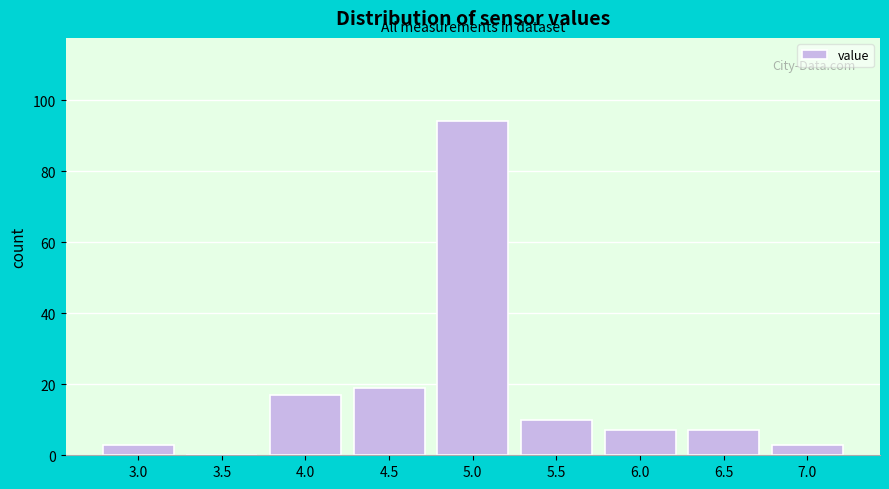

Reading left to right, extract all data points from this chart.

3.0=3	3.5=0	4.0=17	4.5=19	5.0=94	5.5=10	6.0=7	6.5=7	7.0=3